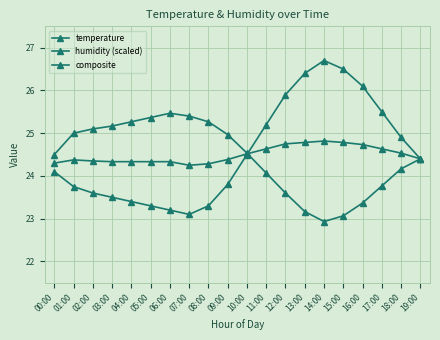

True or false: humidity (scaled) has a value of 25.3 at 04:00.

True